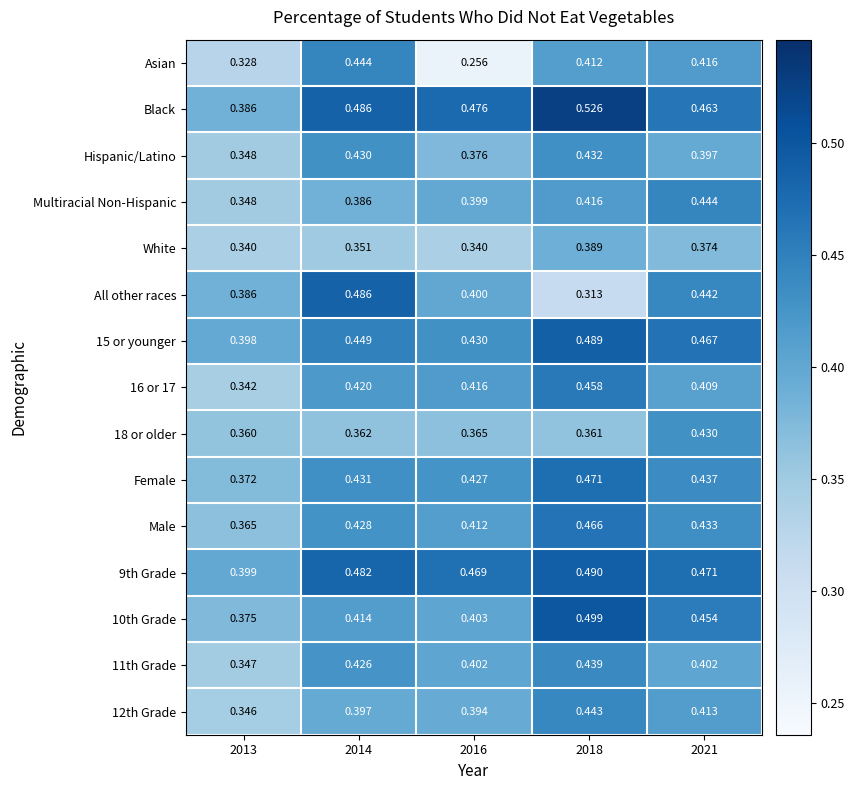

Which series has the largest total across all categories?

Black